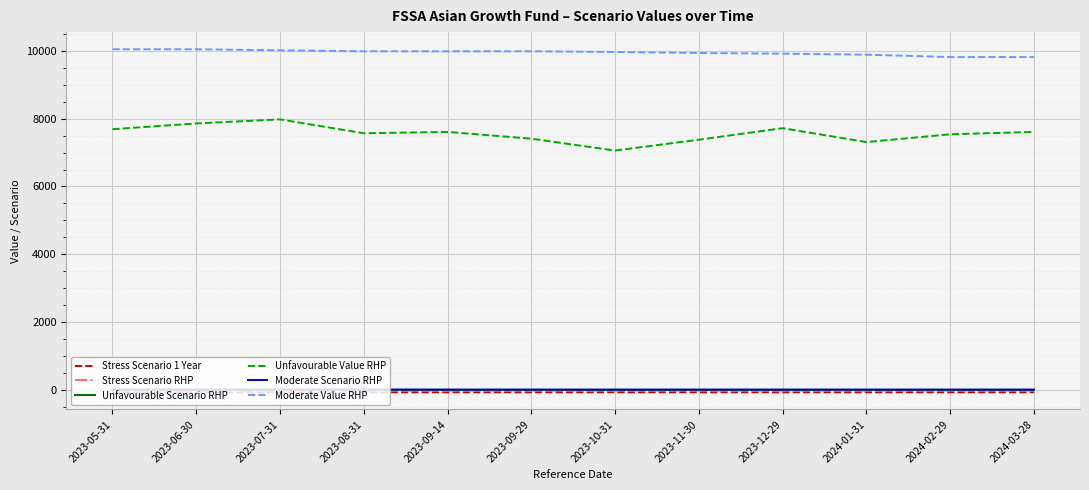

Which series has the largest range (max minus min)?

Unfavourable Value RHP